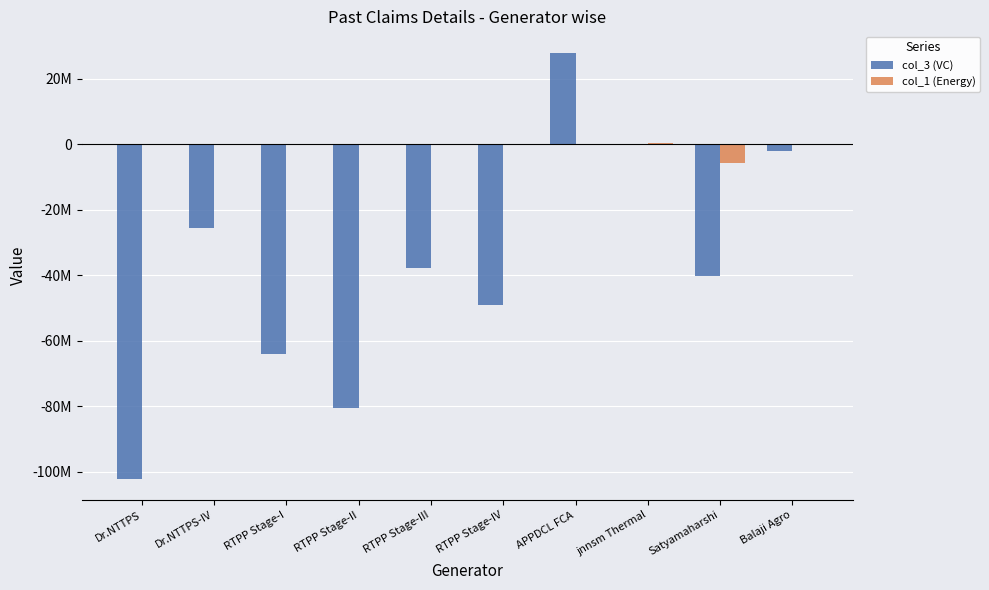

Which series has the largest total across all categories?

col_1 (Energy)